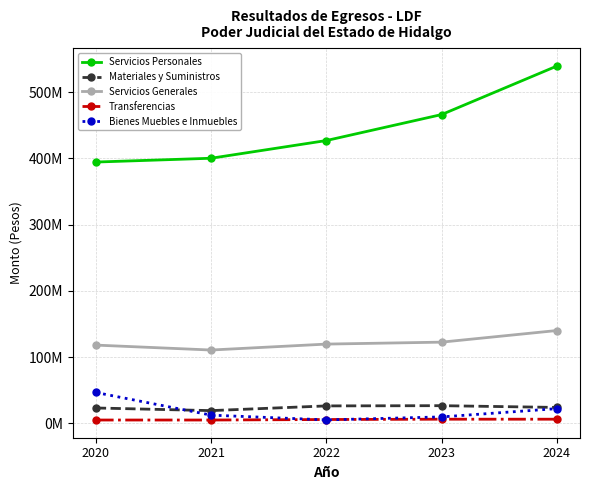

List the labels in order of Servicios Personales value, largest first.

2024, 2023, 2022, 2021, 2020